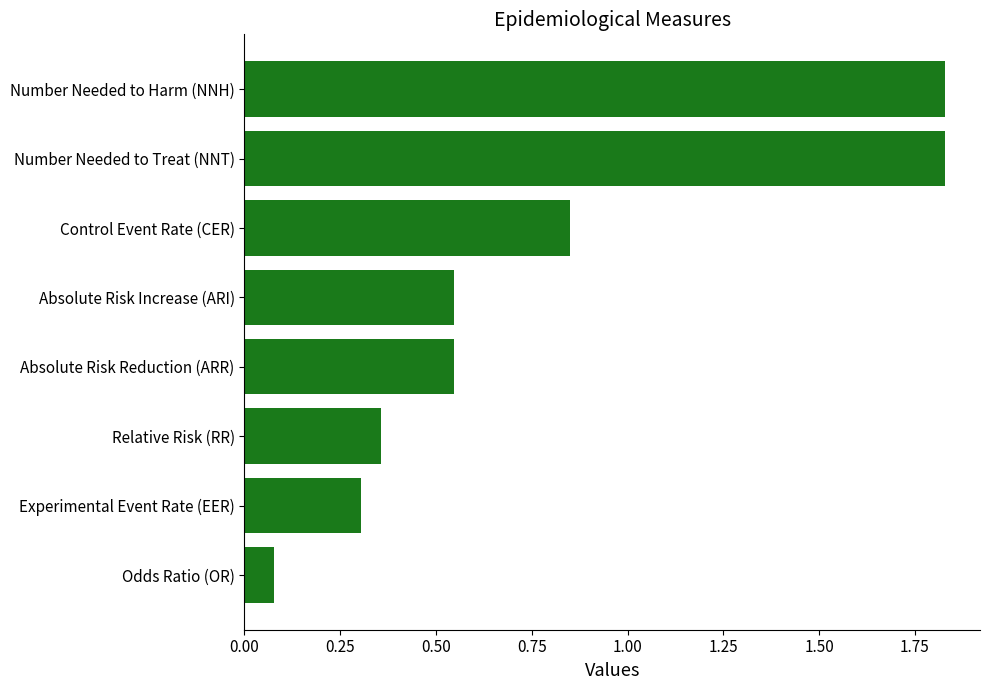

Which label corresponds to the smallest value in the chart?

Odds Ratio (OR)